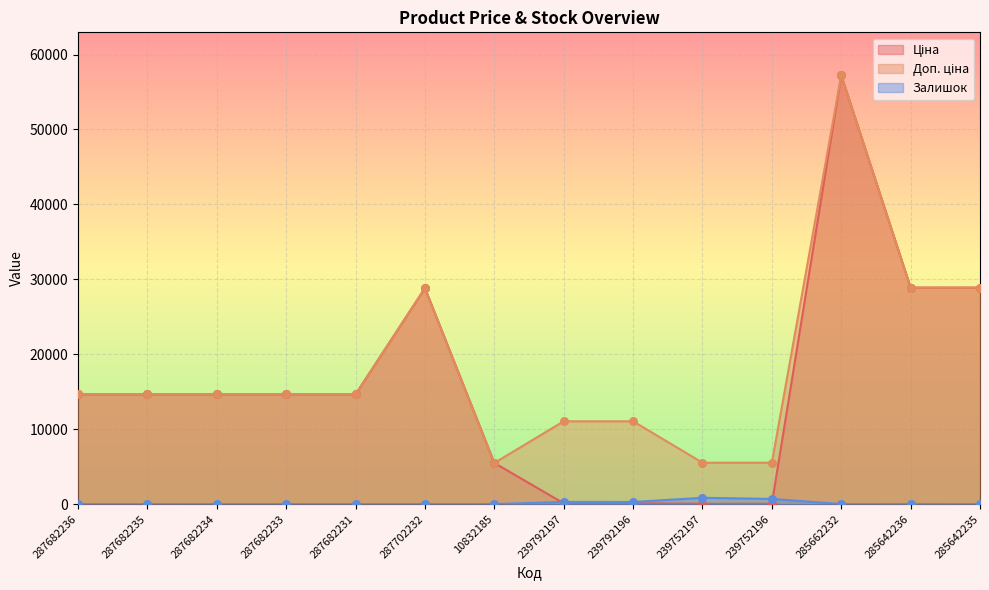

Which series contains the highest Y value?

Ціна